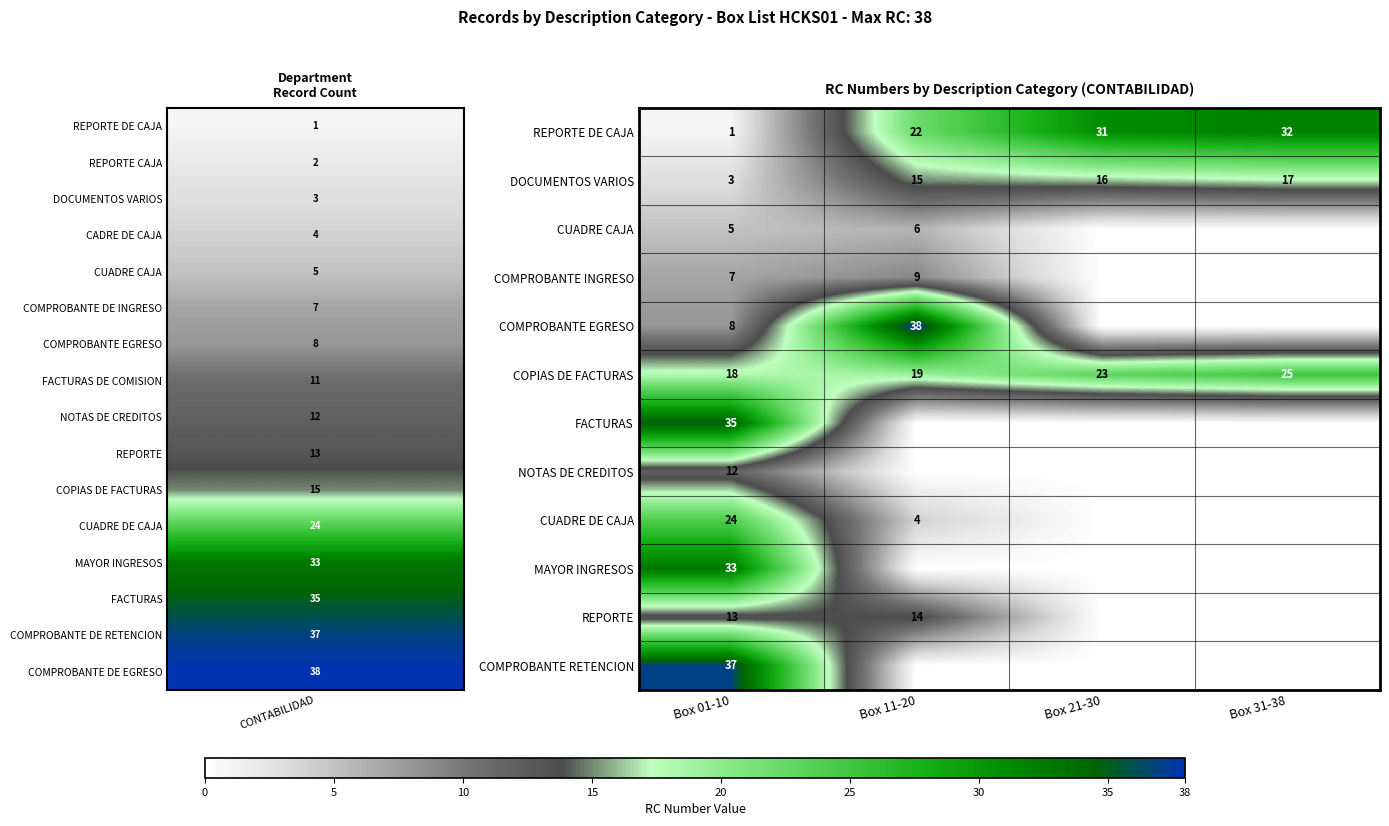

What is the maximum value for row_4?

38